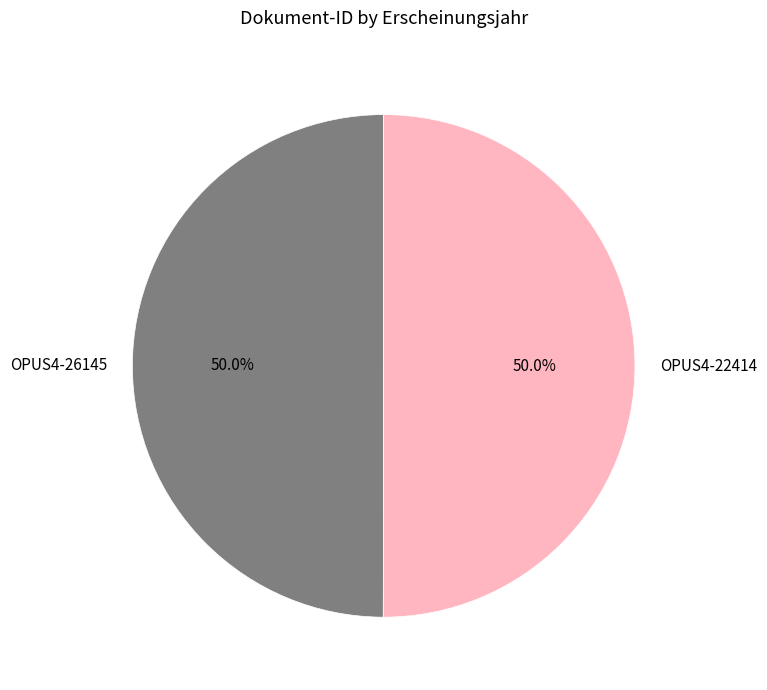

True or false: OPUS4-26145 accounts for 50% of the total.

True